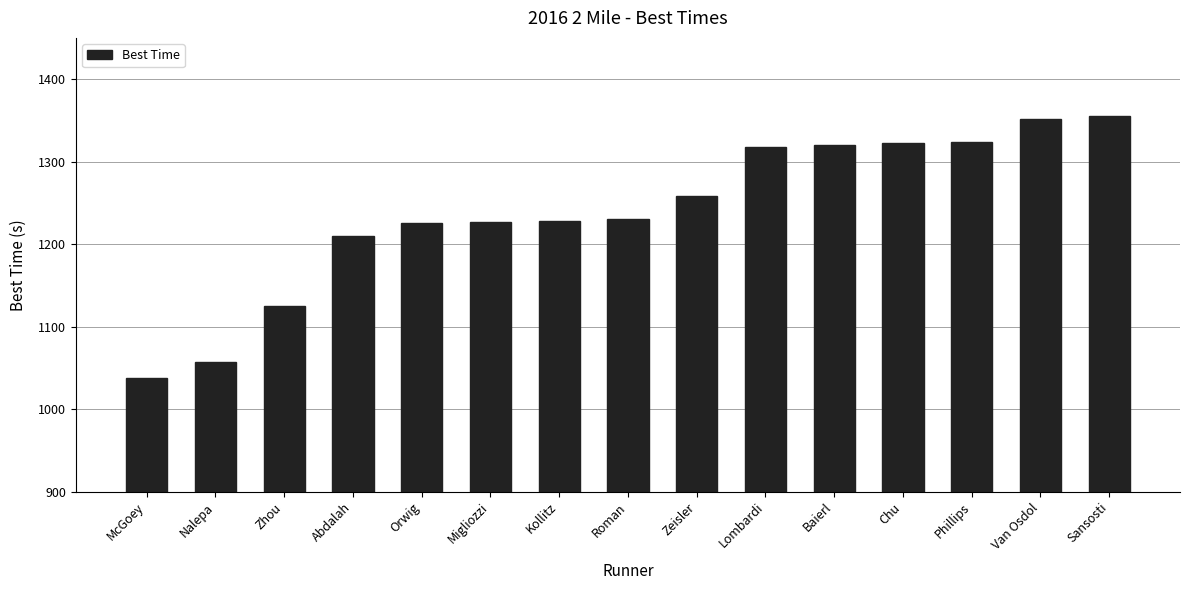

The chart shows a value of 1324.0 at Phillips. True or false?

True